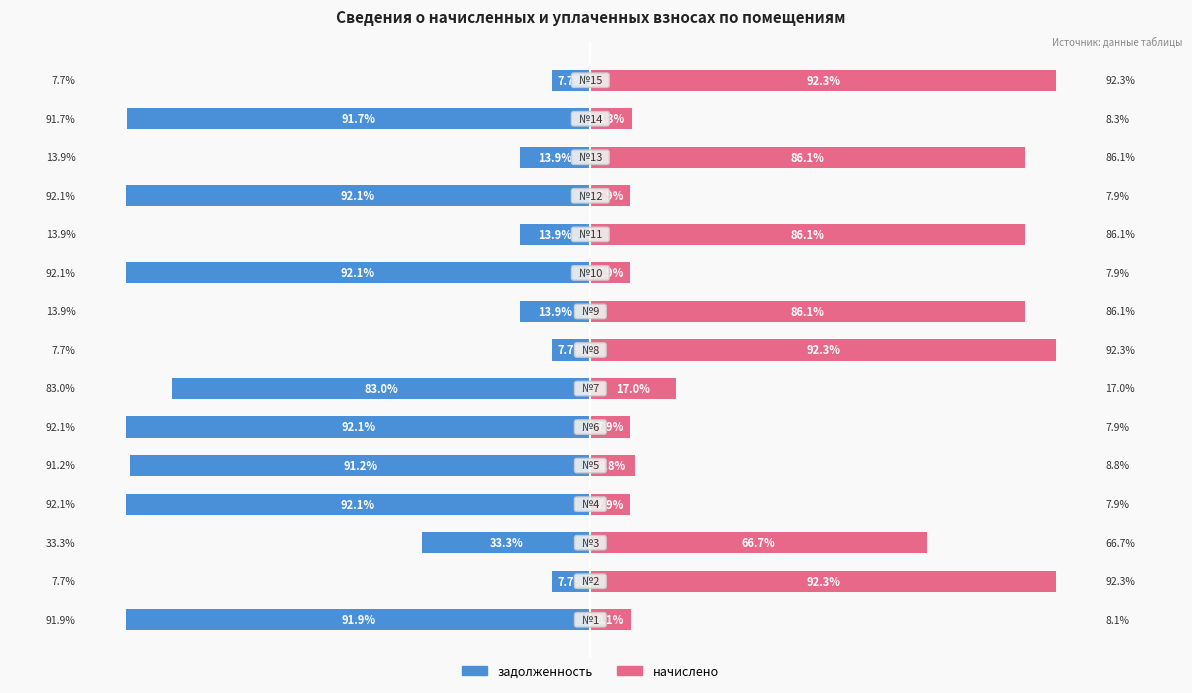

Does the chart contain stacked bars?

No